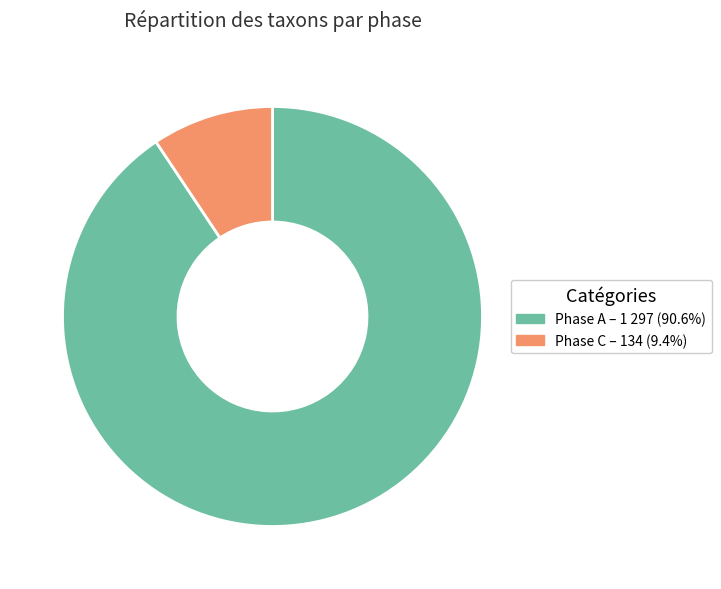

Is there a majority slice in this chart?

Yes